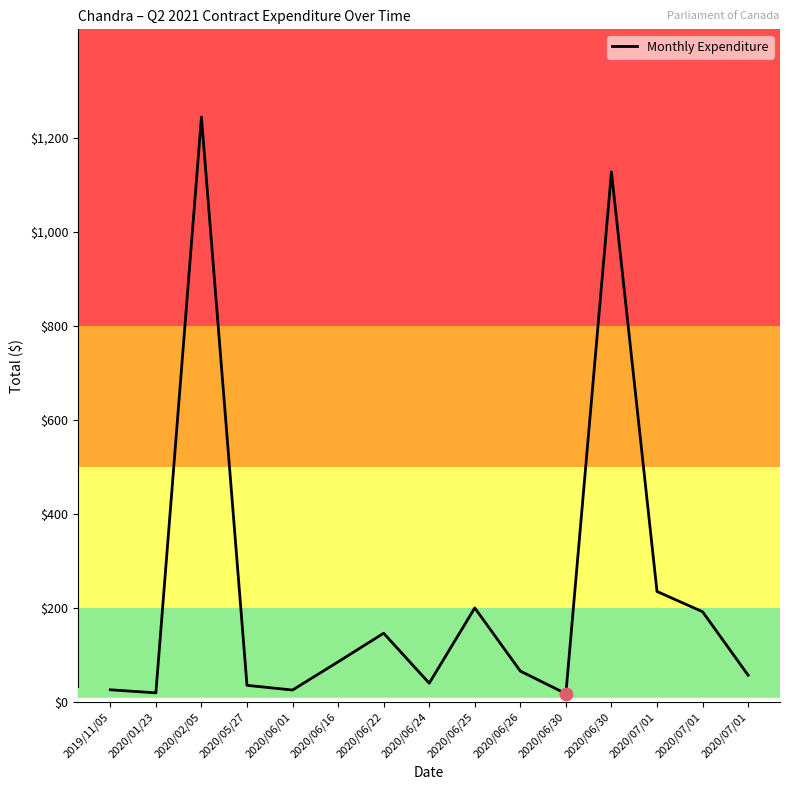

What is the change in value from 2020/05/27 to 2020/06/30?

+1091.4